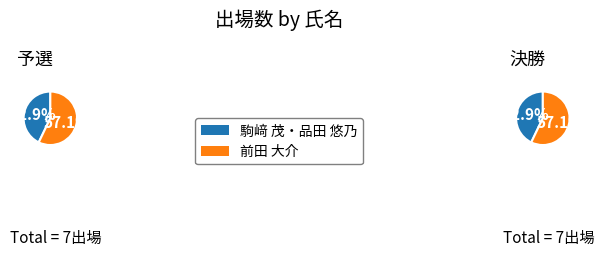

What percentage do 駒﨑 茂・品田 悠乃 and 前田 大介 together represent?

100.0%